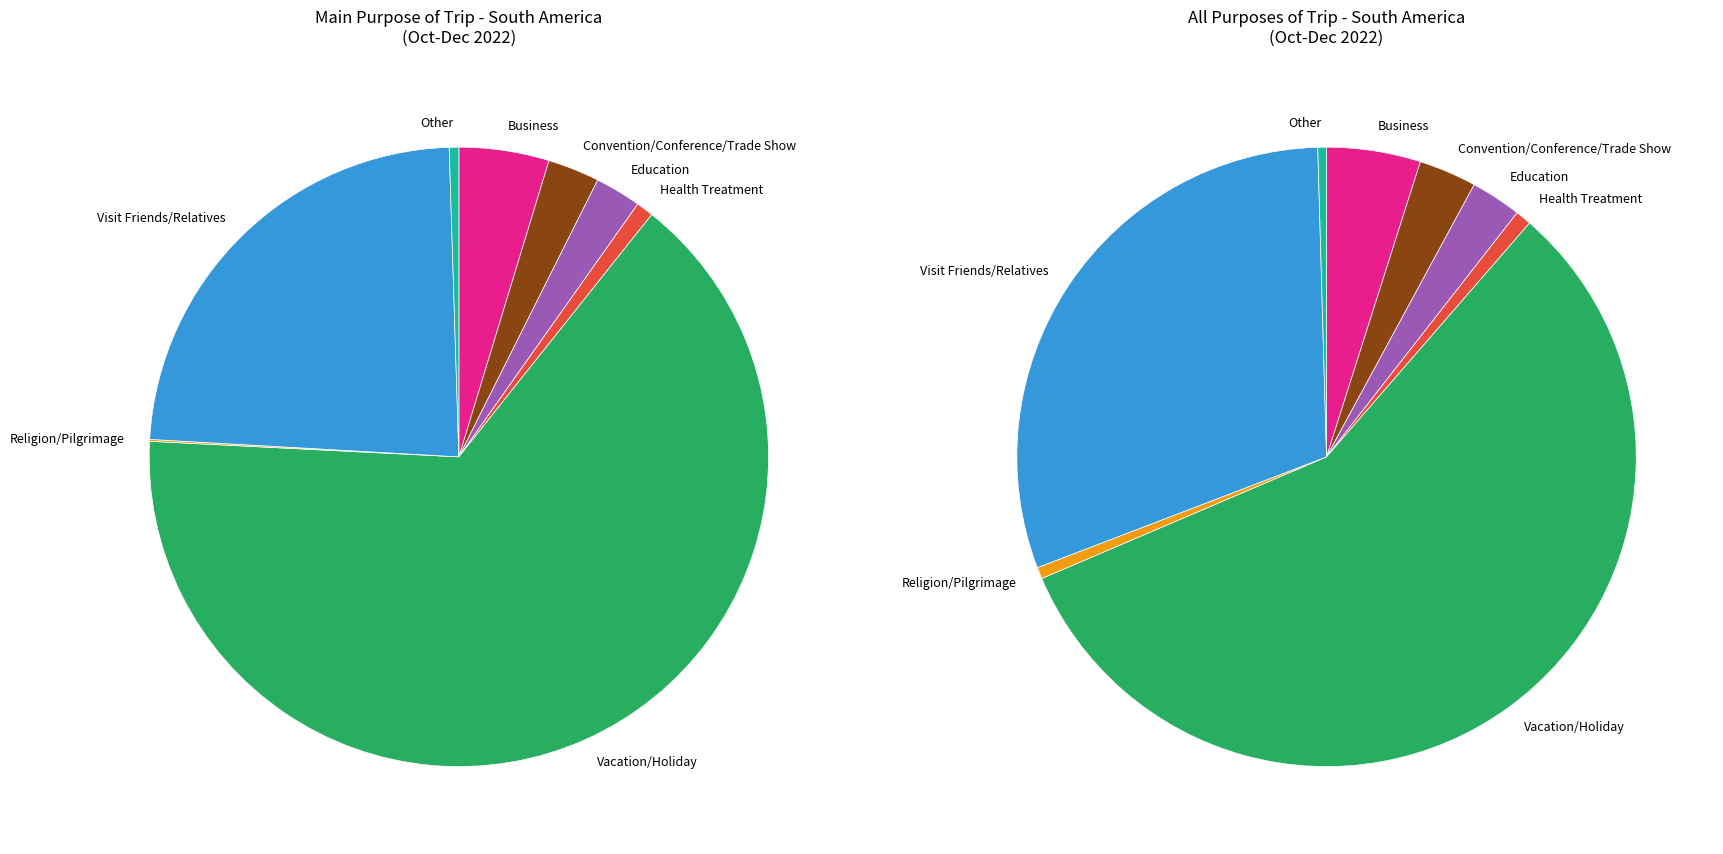

Does Vacation/Holiday account for over 50% of the chart?

Yes